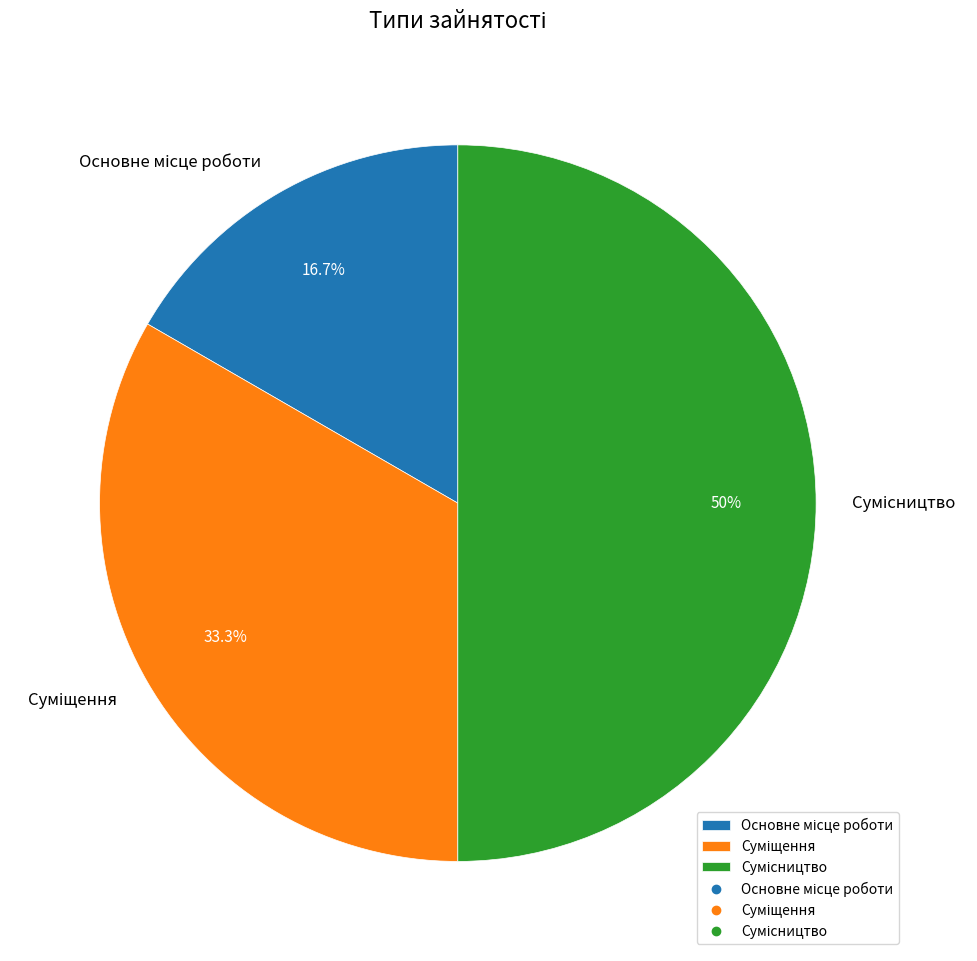

What percentage do Основне місце роботи and Сумісництво together represent?

66.7%